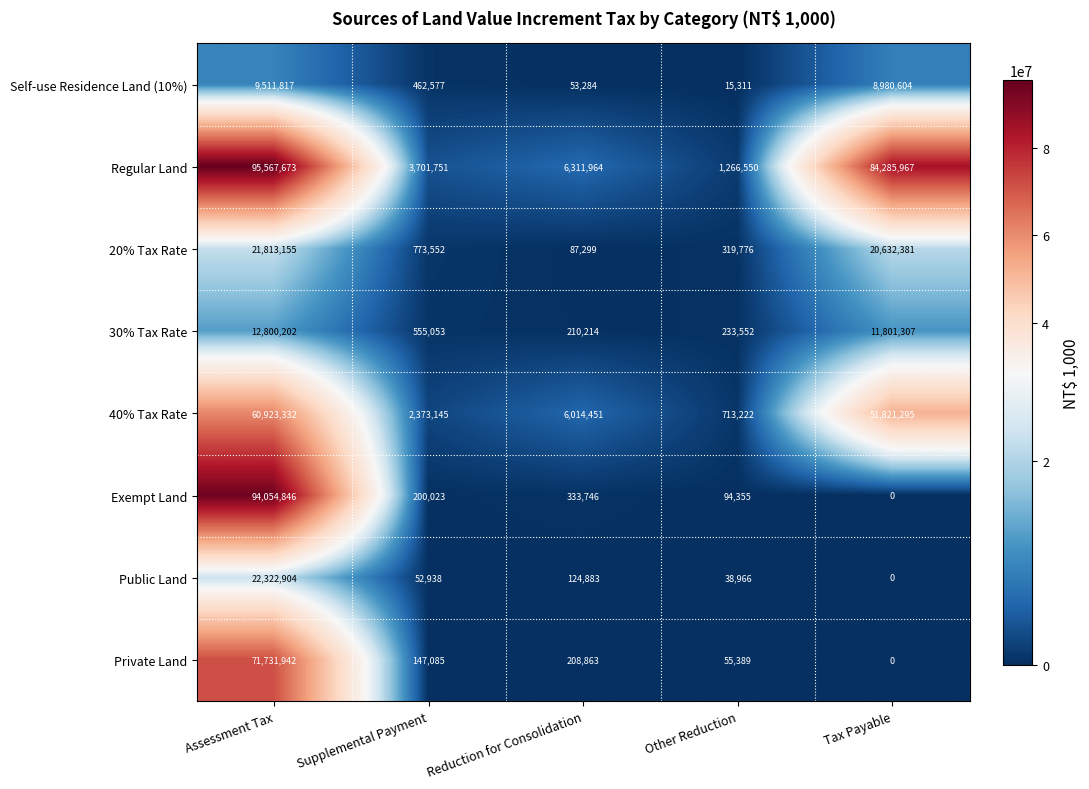

At which label is Public Land closest to 11161452?

Reduction for Consolidation